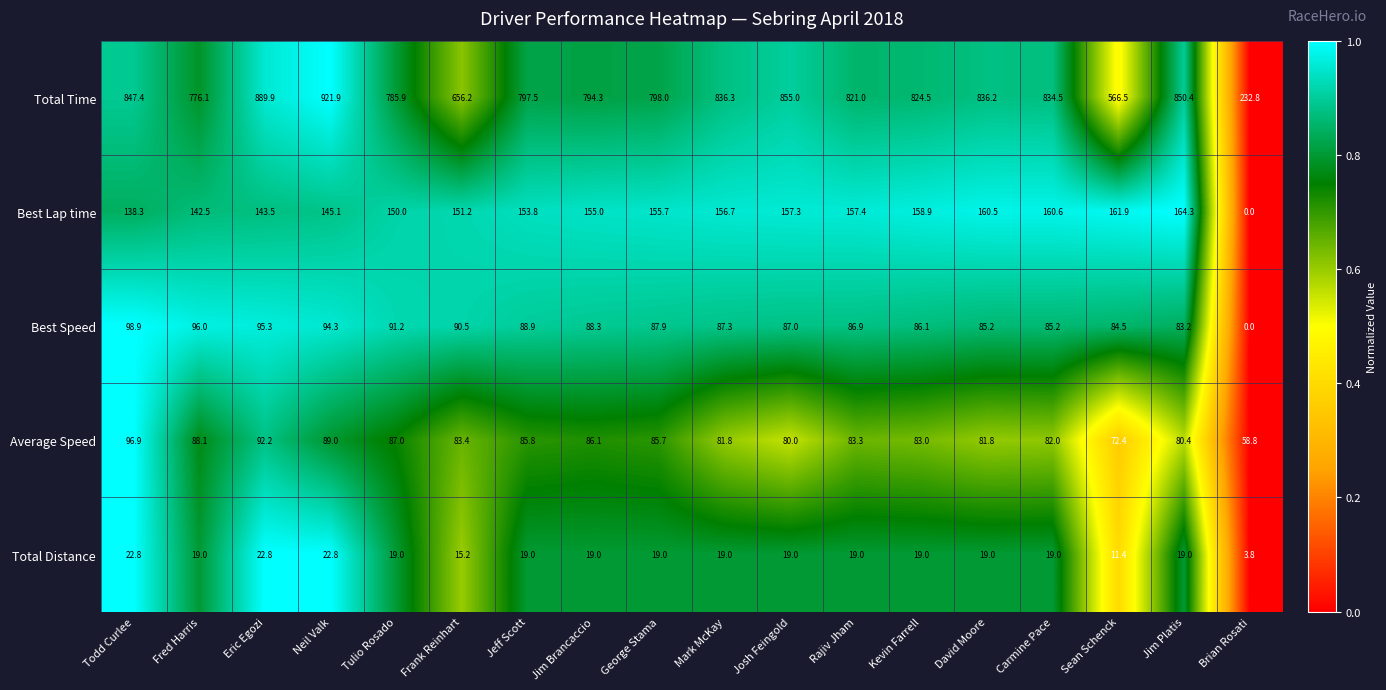

What is the difference between the highest and lowest values at Tulio Rosado?

766.9